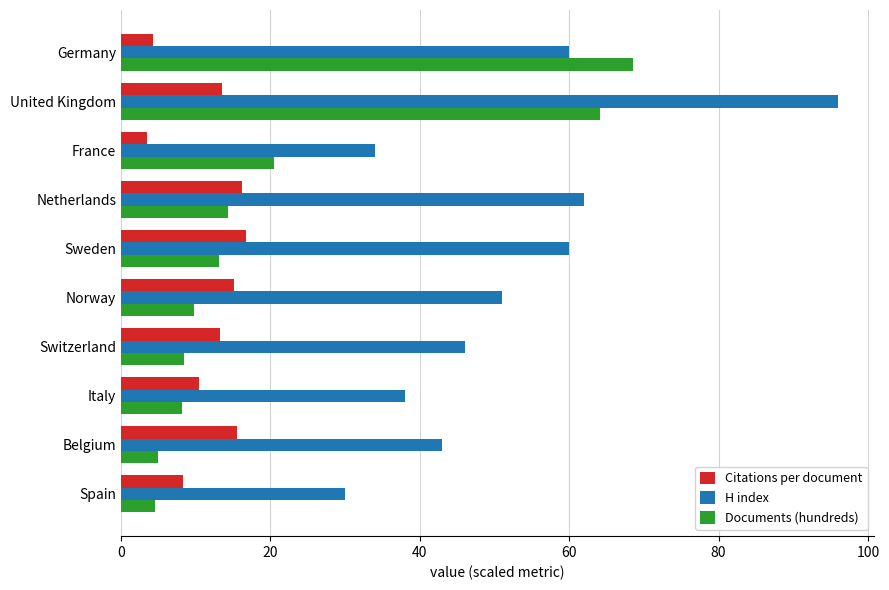

How many data points does each series have?

10